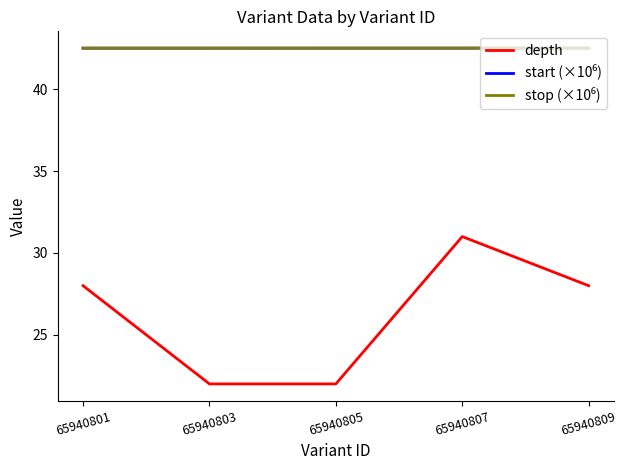

Which series has the largest range (max minus min)?

depth